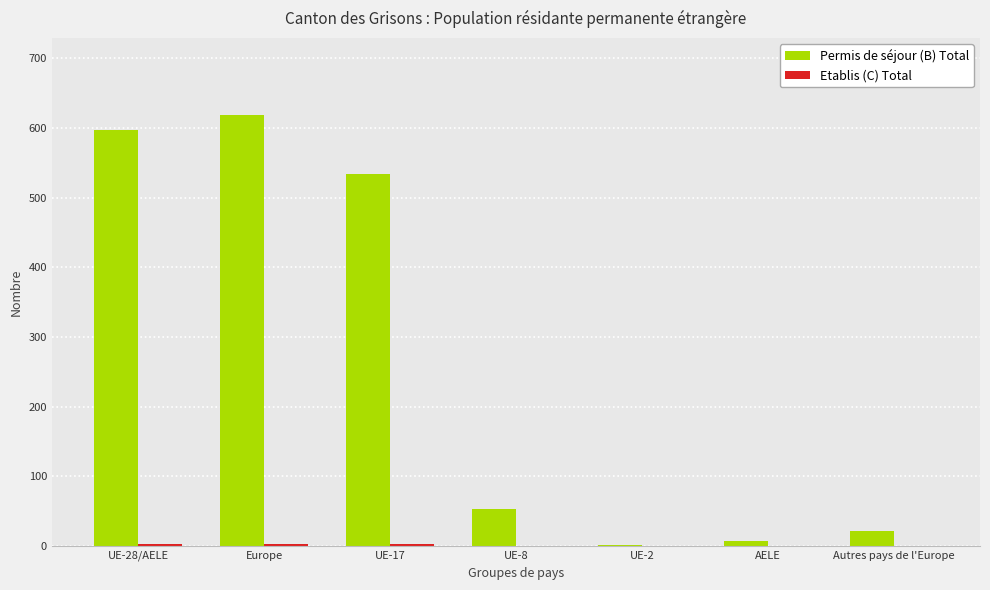

What is the greatest value displayed?

618